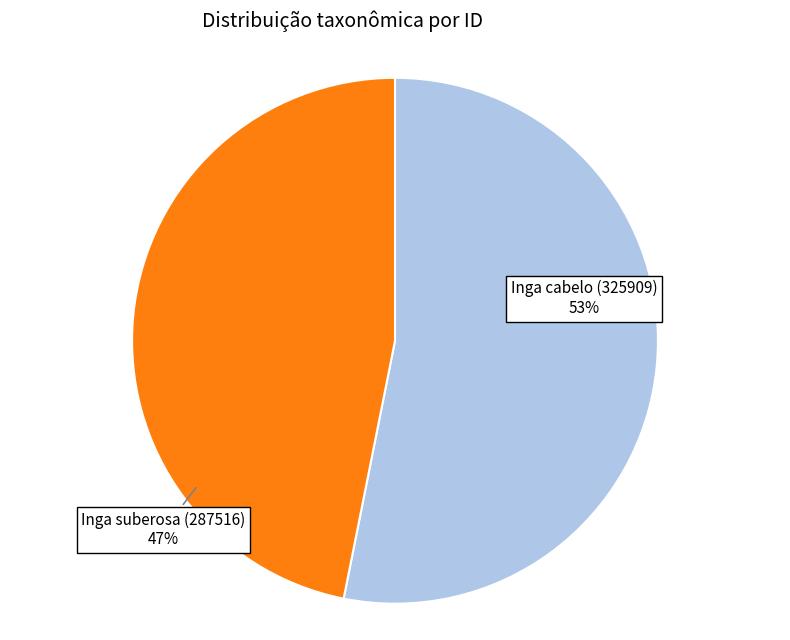

To the nearest percent, what is the difference between the Inga cabelo (325909) and Inga suberosa (287516) slice percentages?

6%